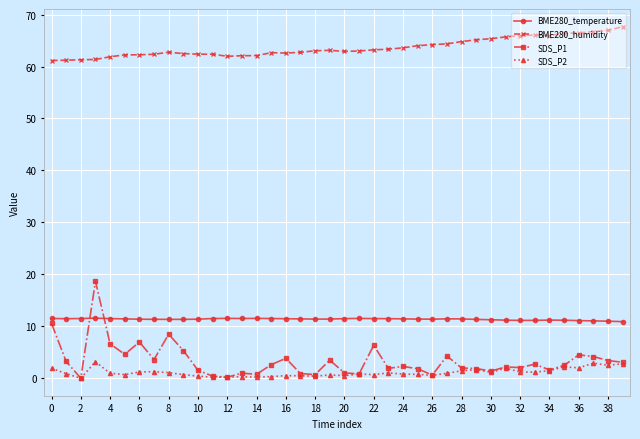

What is the maximum value shown in the chart?

67.7